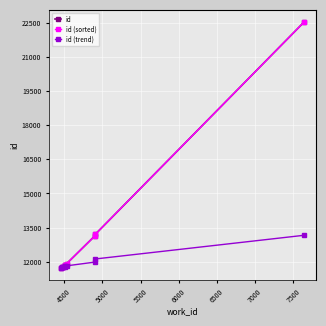

Is it true that id (sorted) equals 19030.4 at 4000?

False